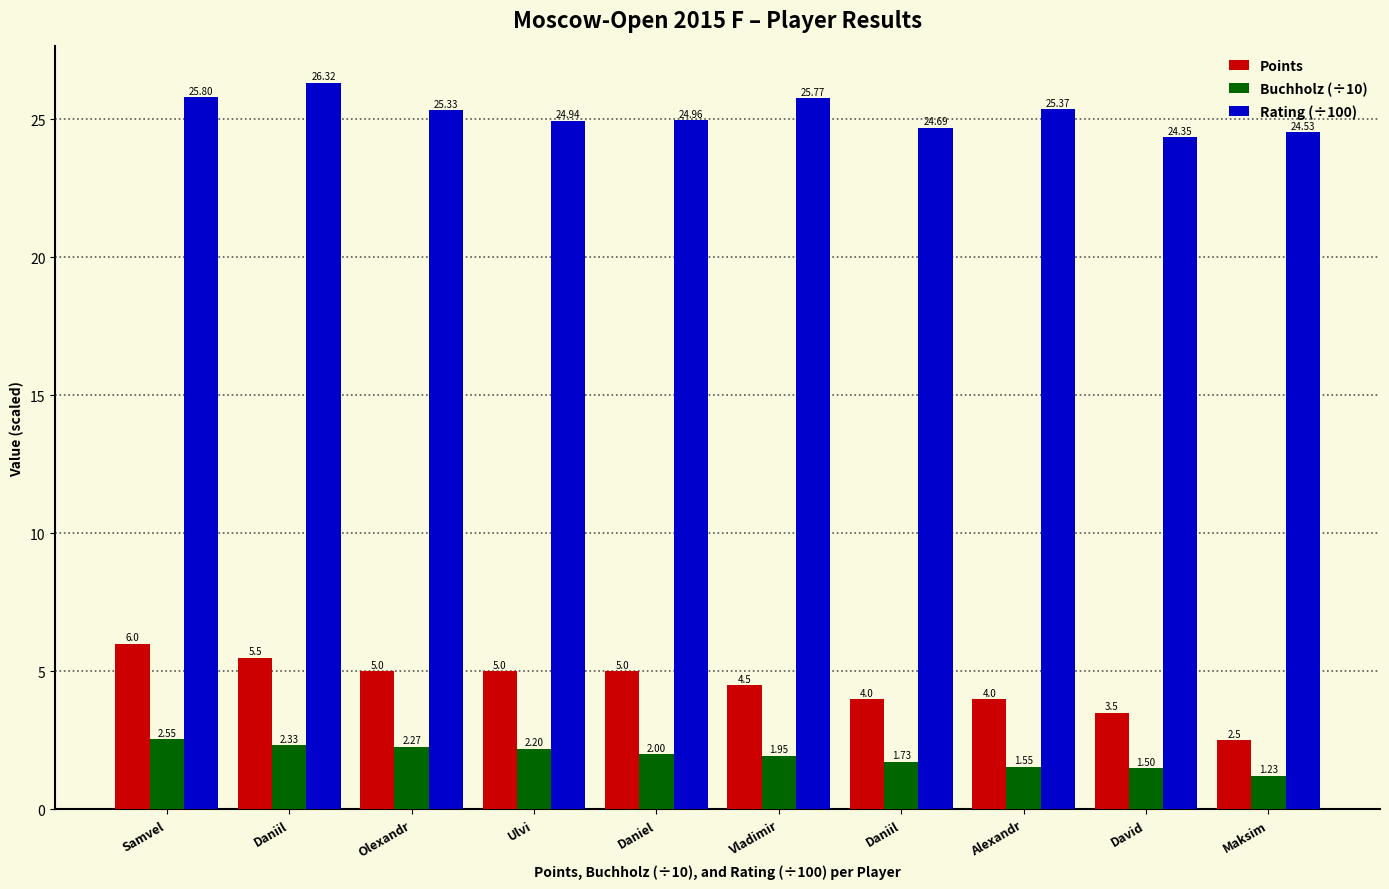

Between Olexandr and Ulvi, which is larger?

Olexandr